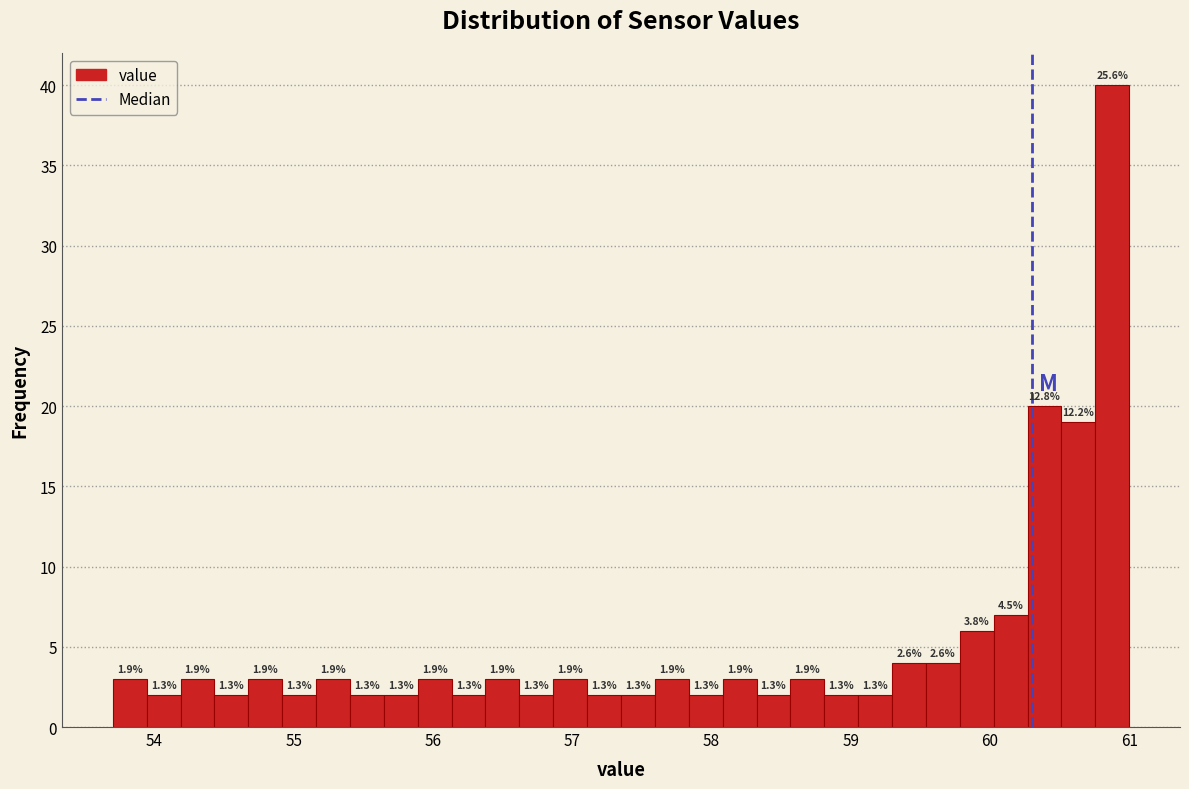

Around what value on the x-axis is the tallest bar? Give the approximate position of its centre, as read against the axis.

60.9